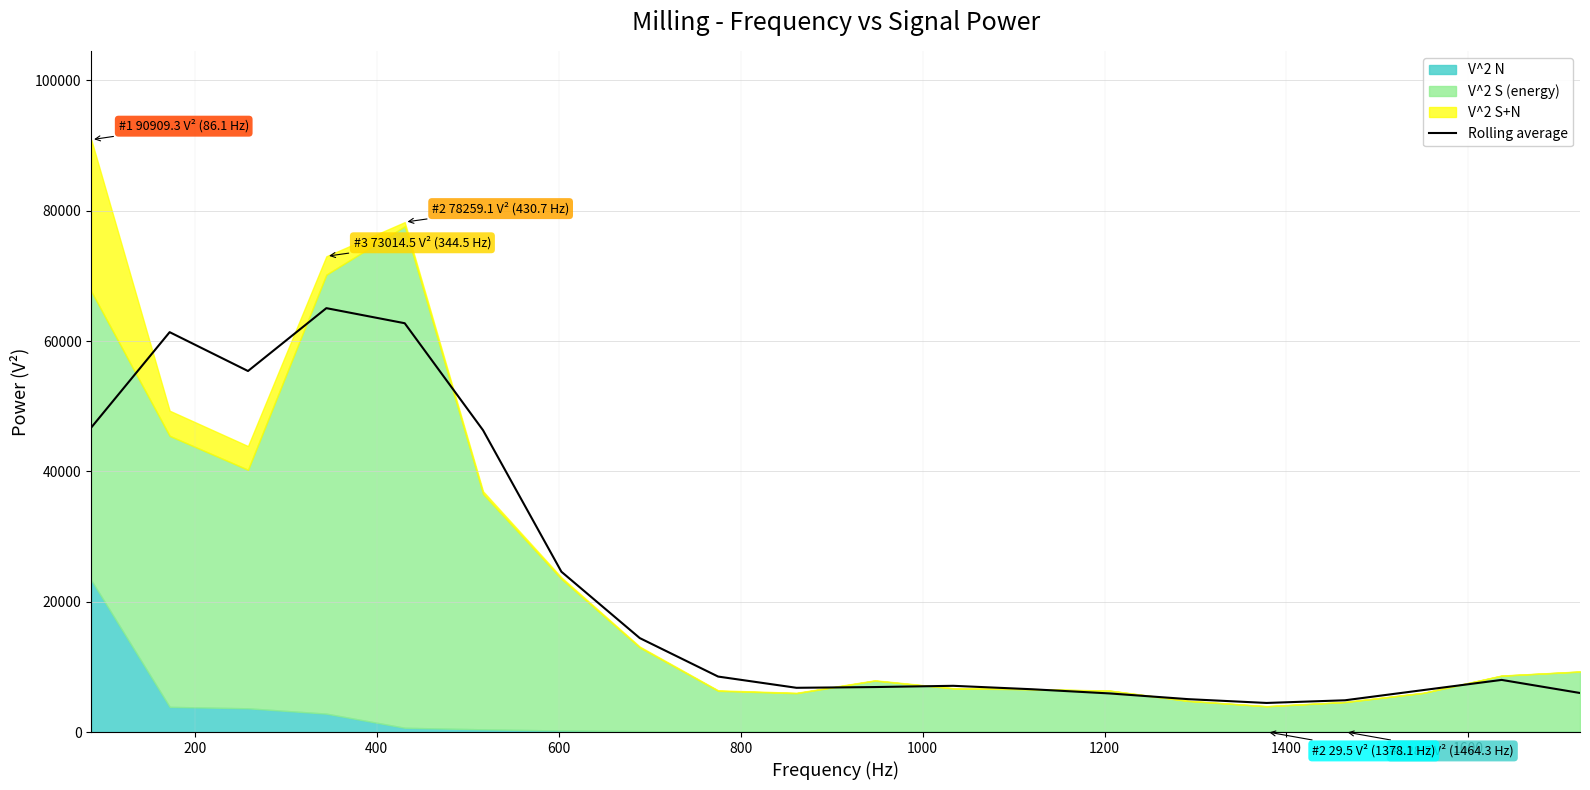

Does the chart have visible grid lines?

Yes